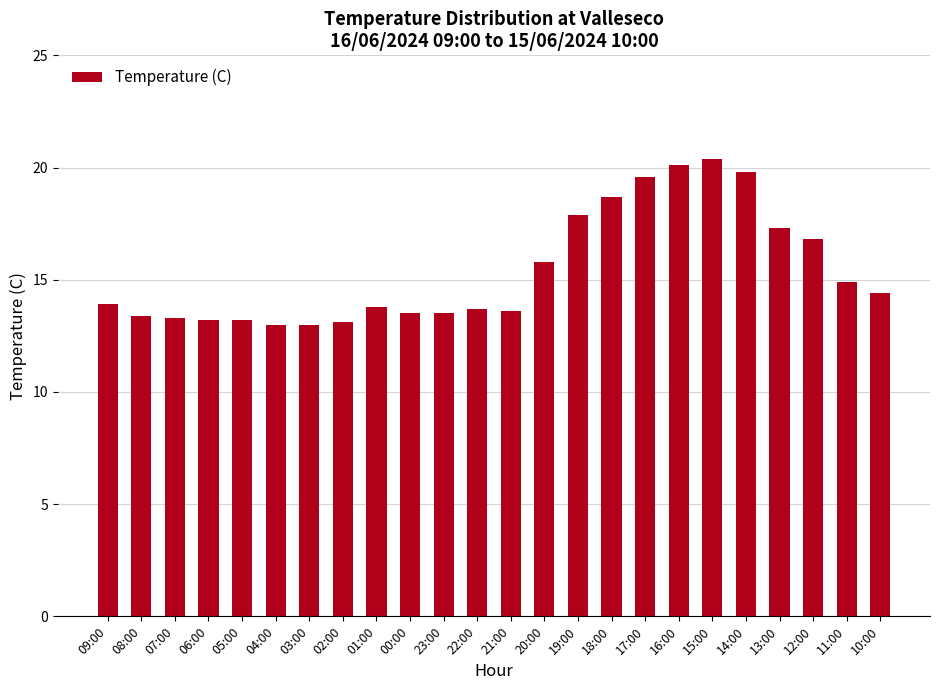

At which category does the chart reach its peak across all series?

15:00